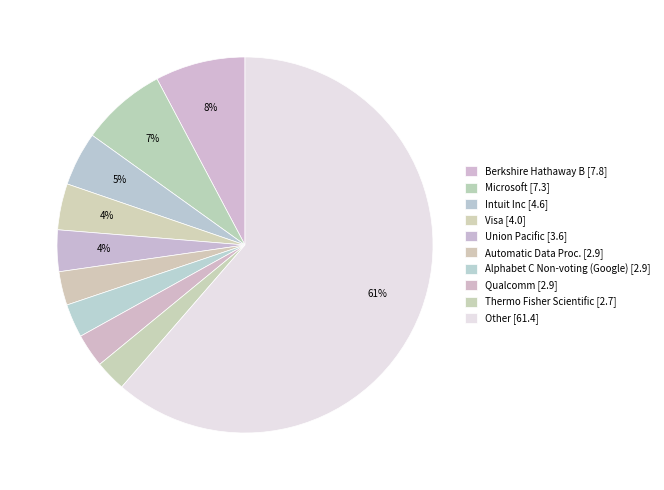

How many slices are in this pie chart?

10